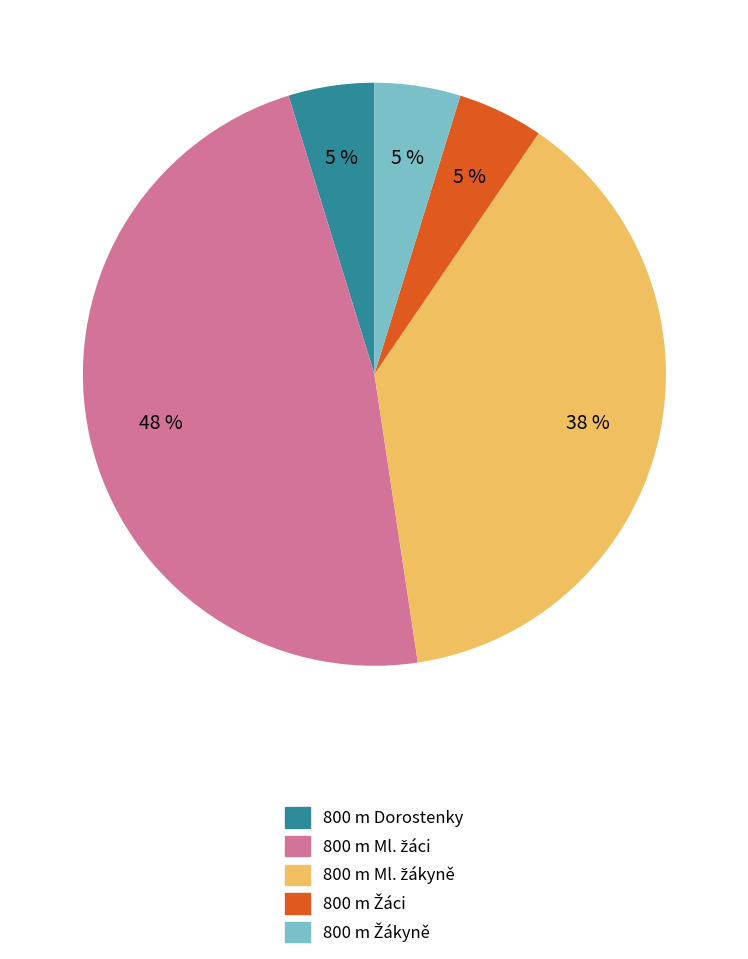

To the nearest percent, what is the difference between the largest and smallest slice percentages?

43%